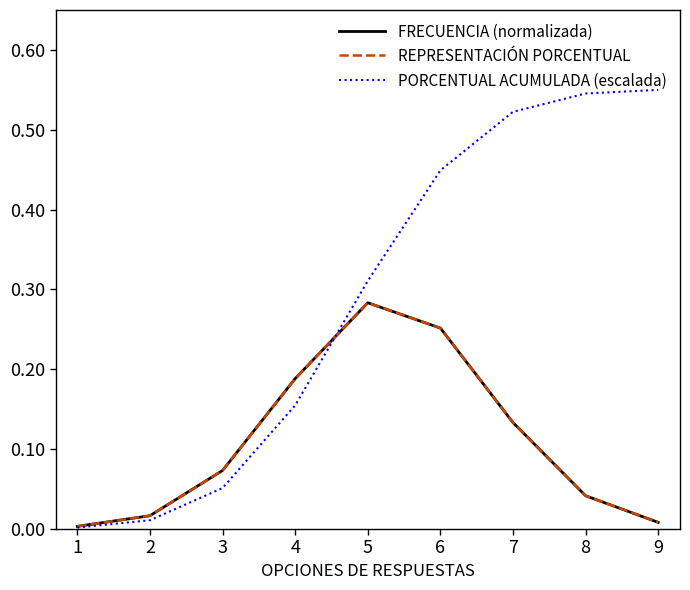

At how many categories does at least one series exceed 0?

9